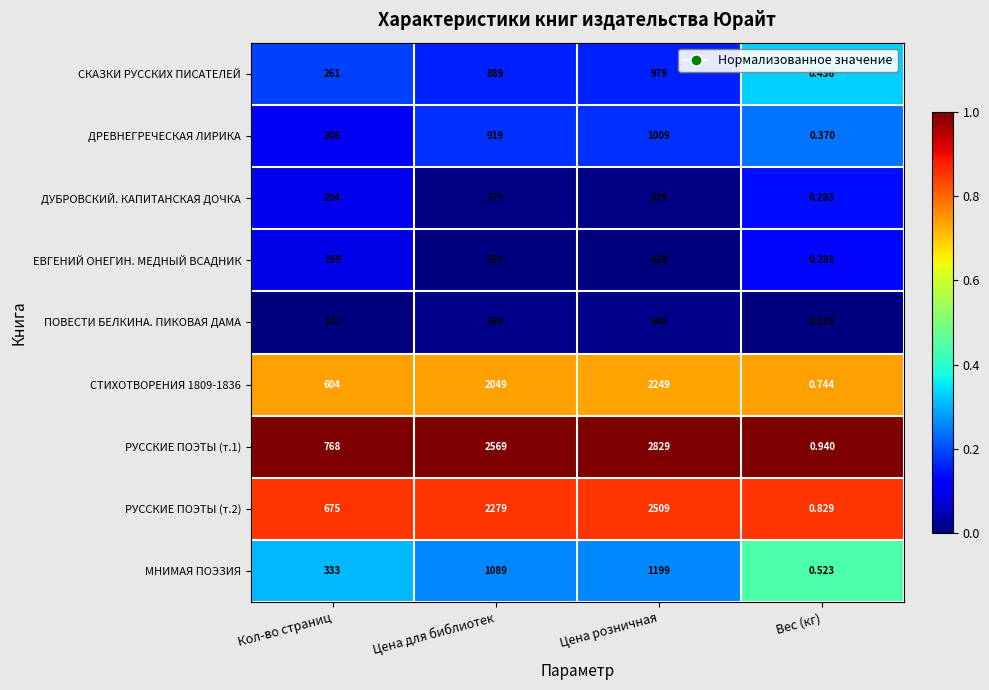

Which category has the lowest value across all series?

Вес (кг)